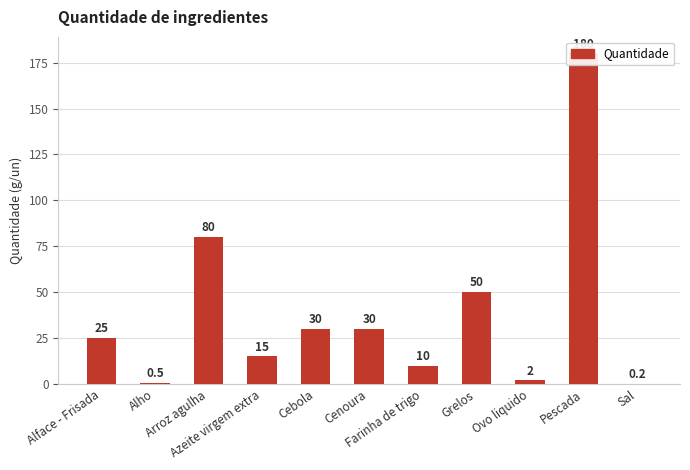

Which label corresponds to the largest value in the chart?

Pescada